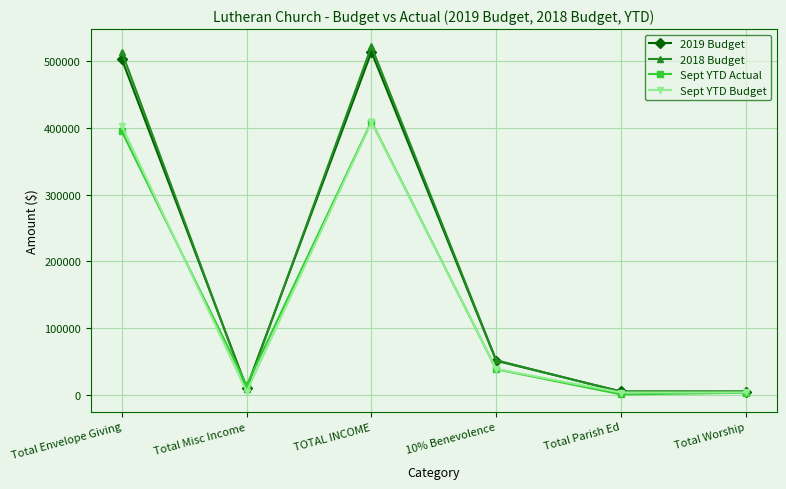

Is the value of Sept YTD Budget at Total Worship greater than the value of 2019 Budget at 10% Benevolence?

No